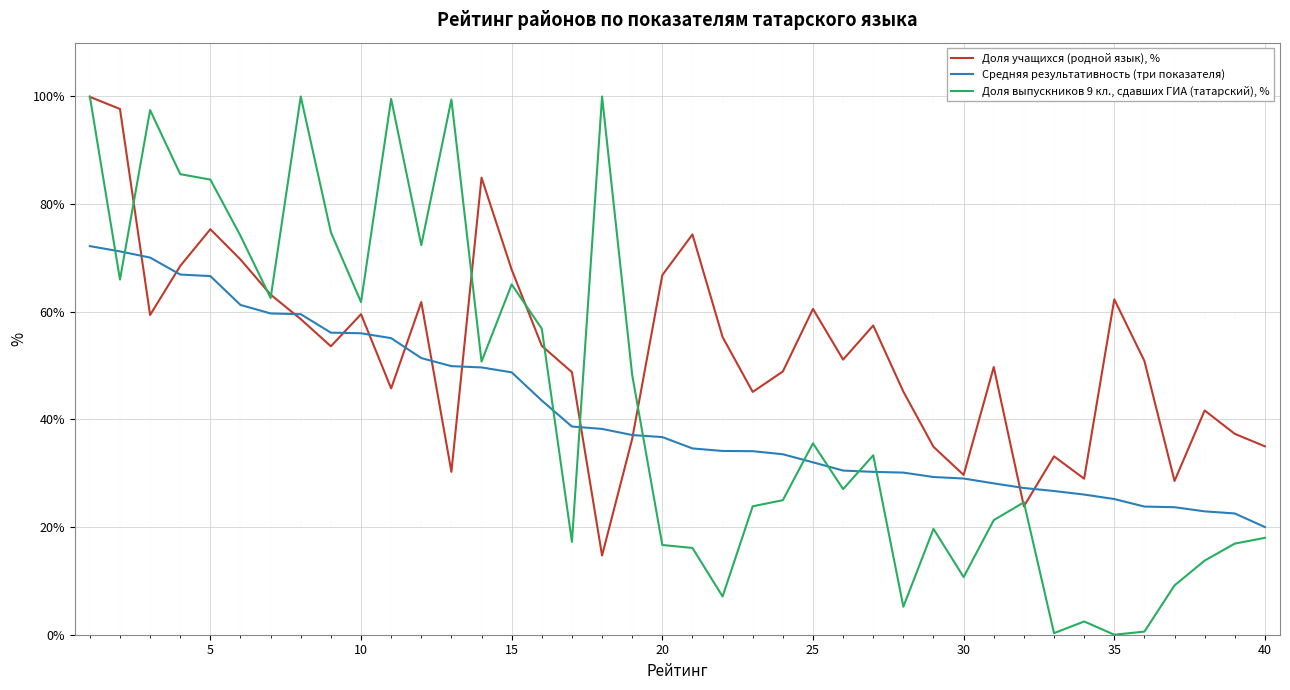

What is the maximum value for Средняя результативность (три показателя)?

72.2